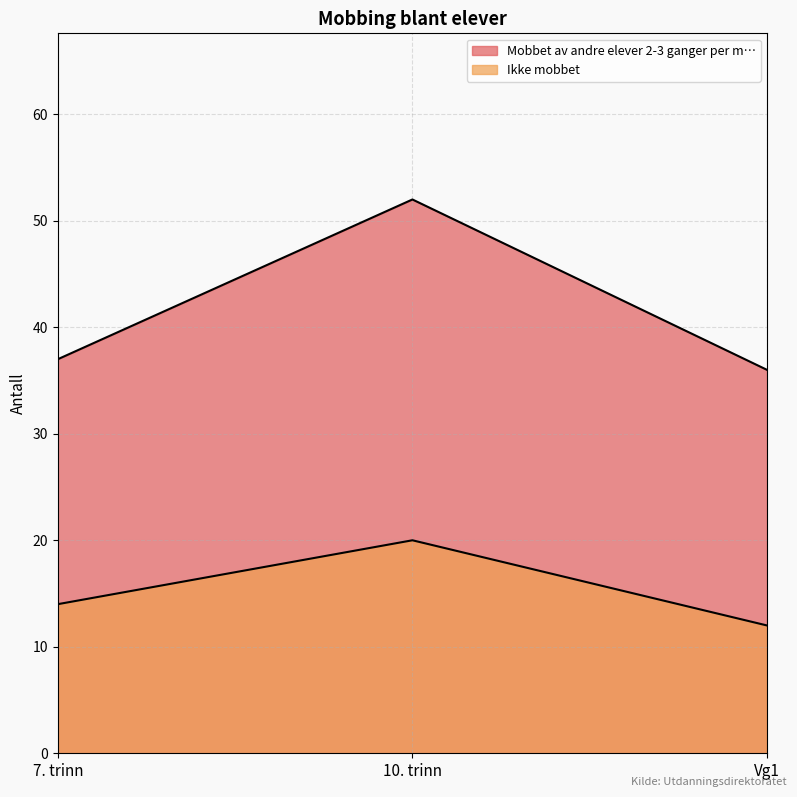

What is the greatest value displayed?

52